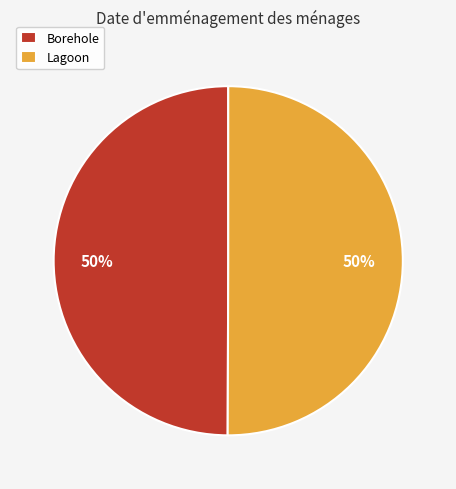

Count the number of slices in the pie.

2